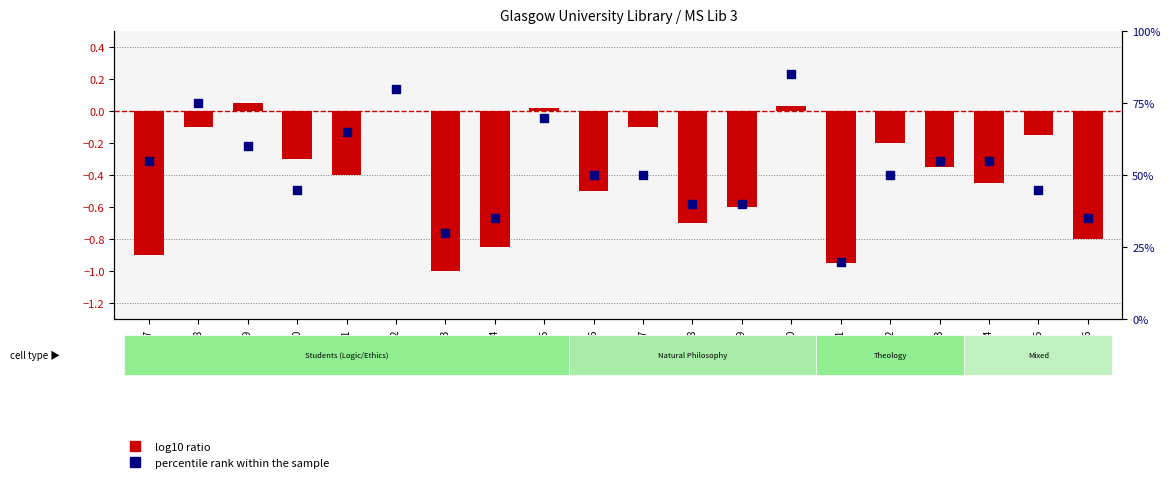

Which series has the largest total across all categories?

percentile rank within the sample